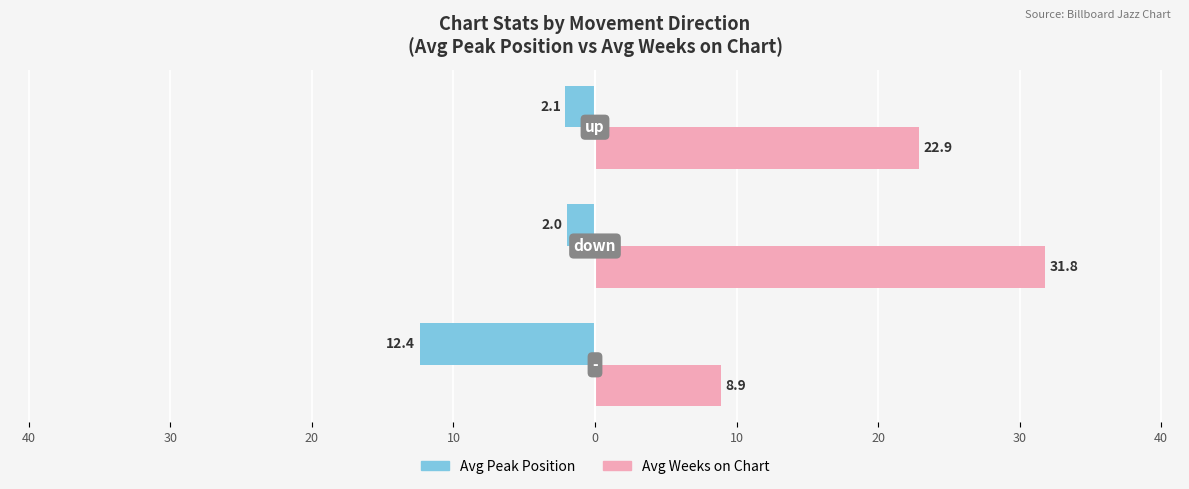

What is the value of the Avg Weeks on Chart bar at the 2nd from the left?

31.8